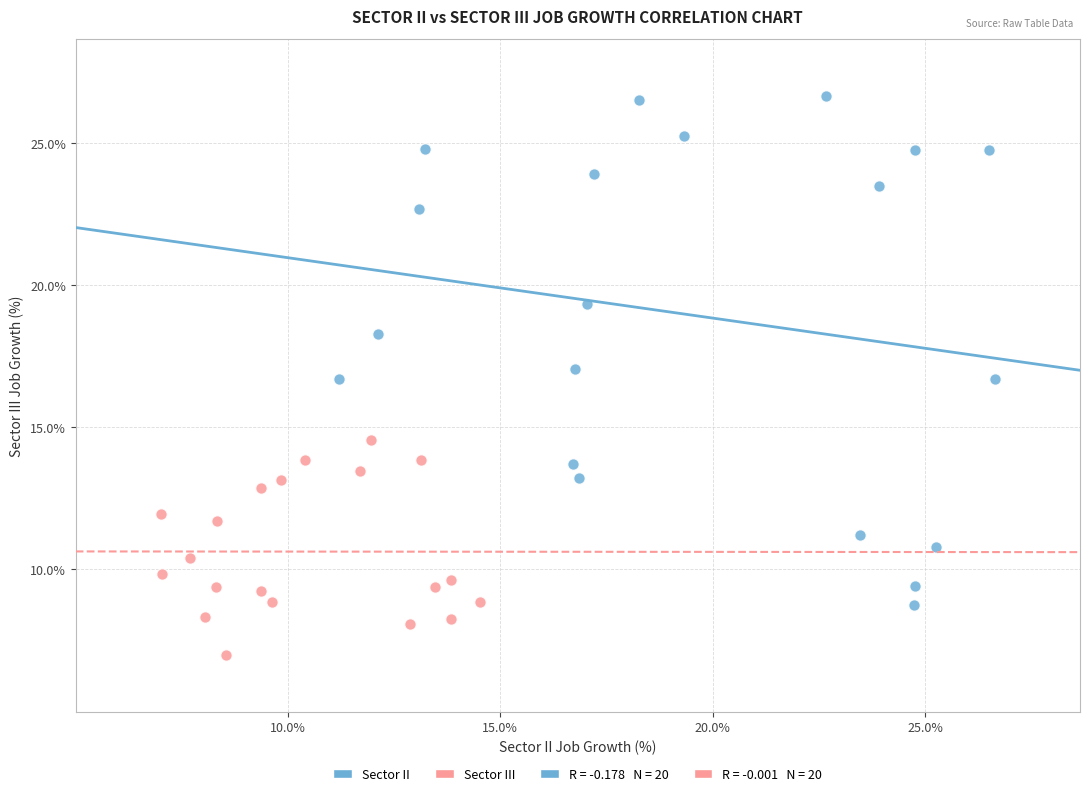

Which series contains the lowest Y value?

Sector III